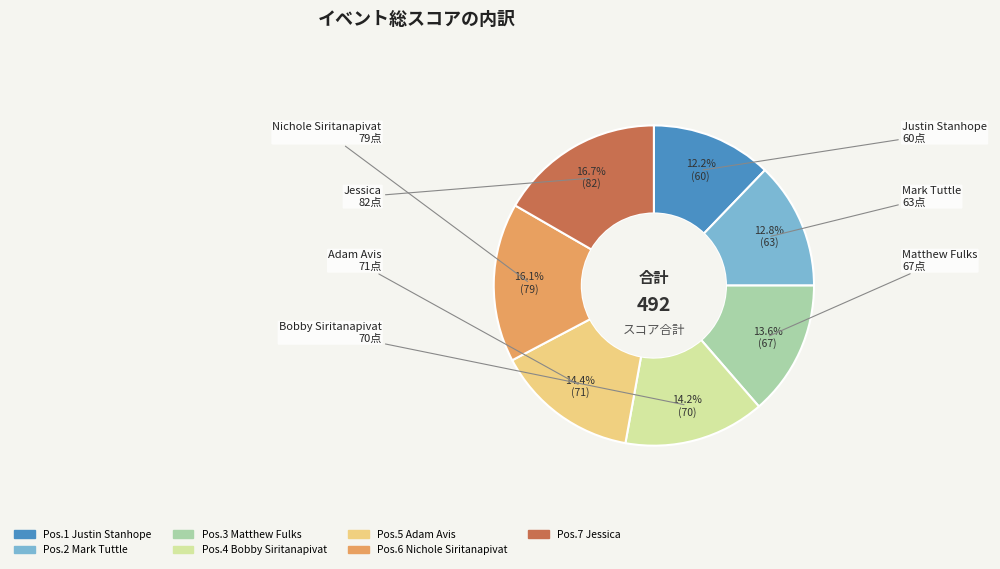

Approximately how many times larger is the value at Adam Avis compared to Jessica?

0.9